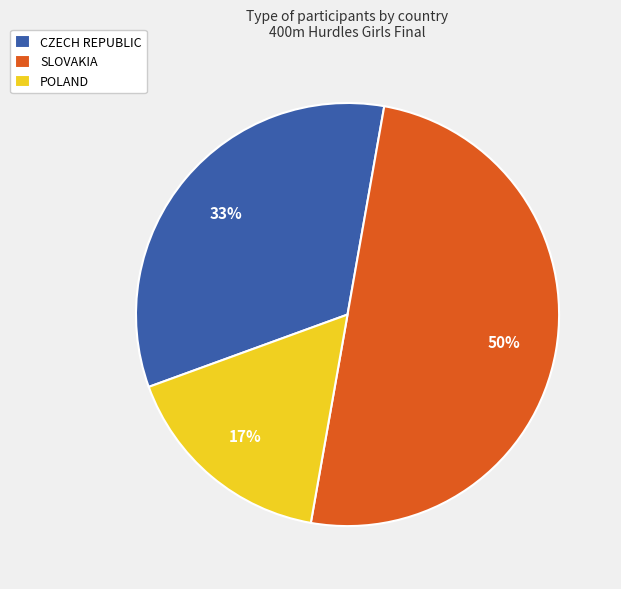

Count the number of slices in the pie.

3